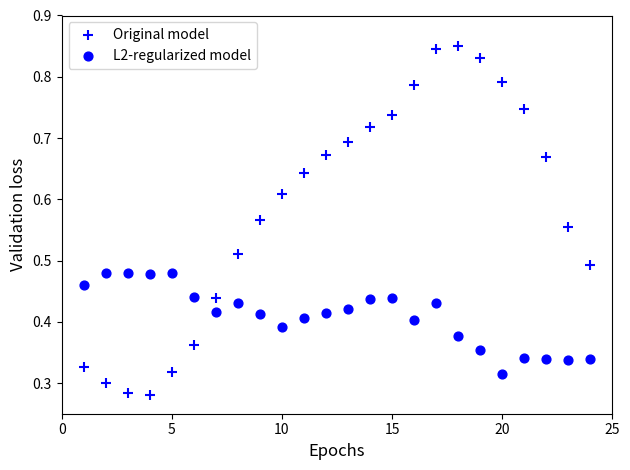

How many data points are displayed?

48